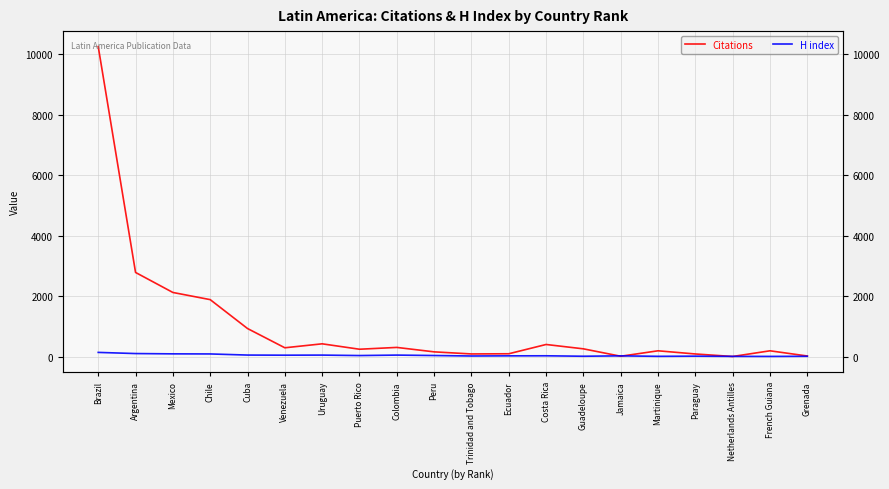

True or false: Citations has a value of 2347 at Brazil.

False